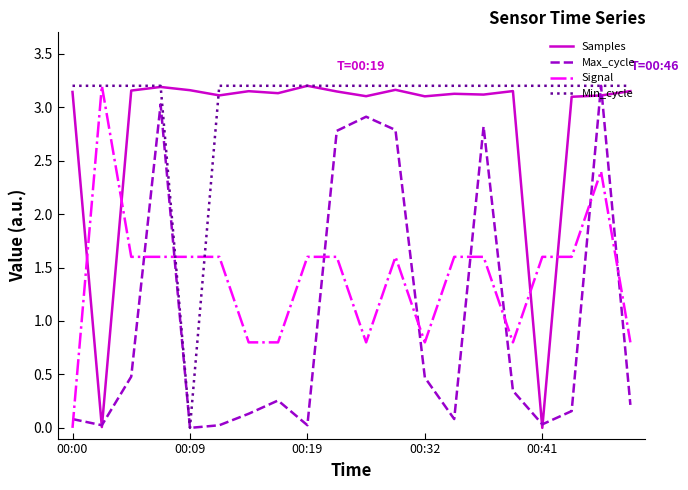

True or false: Samples and Signal intersect in this chart.

True